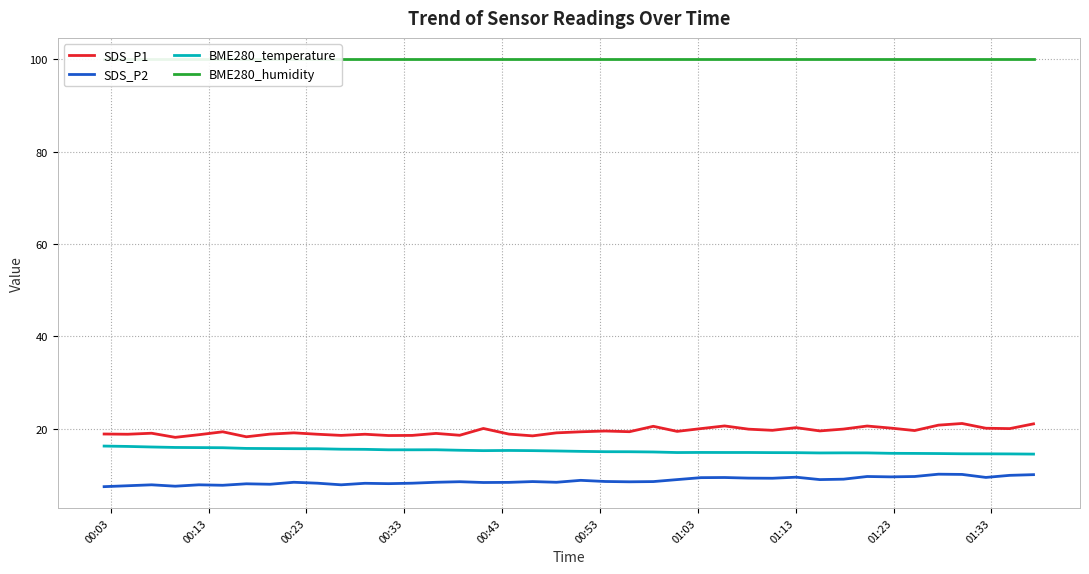

Does the chart have visible grid lines?

Yes